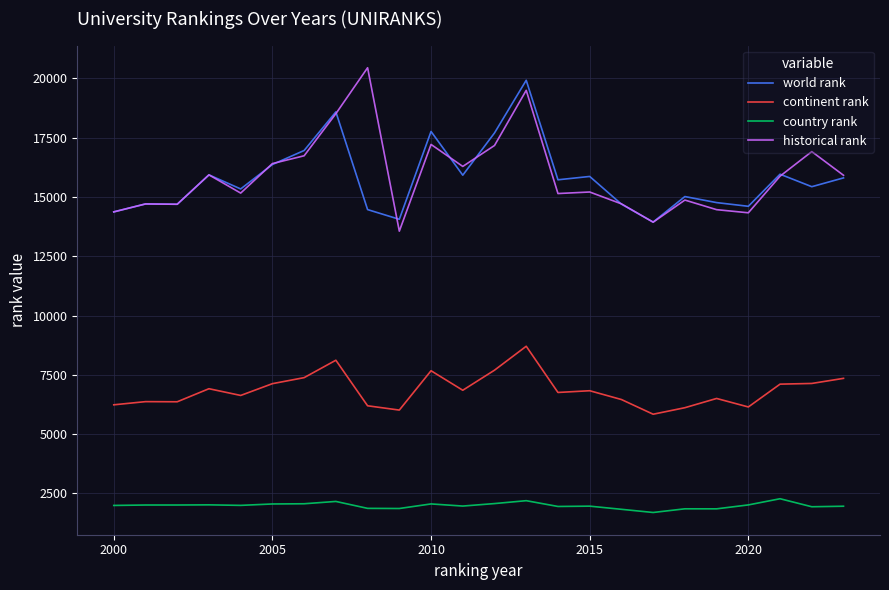

True or false: world rank and continent rank cross at least once.

False